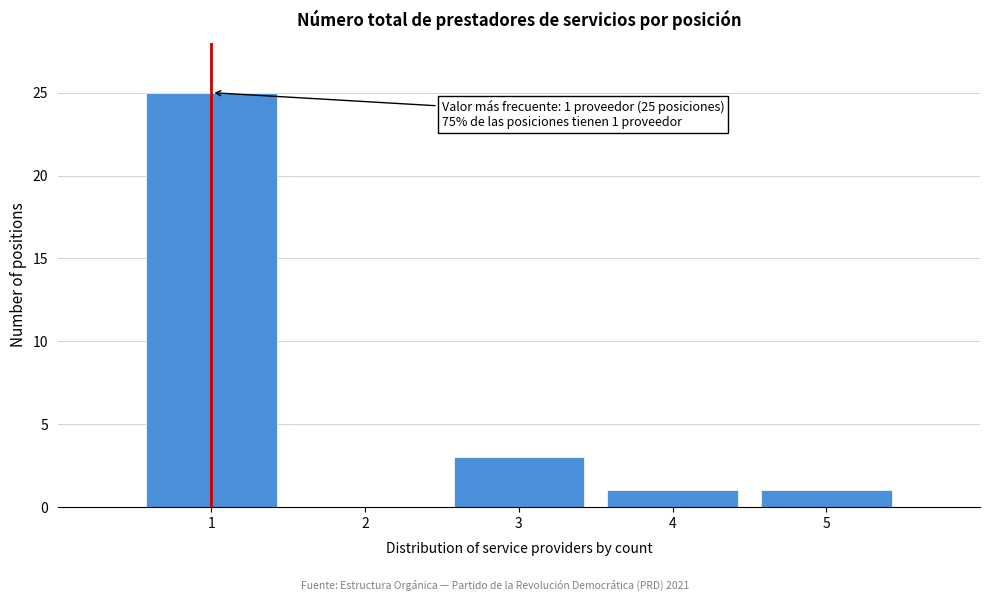

Which range on the x-axis has the tallest bar?

0.5 to 1.5